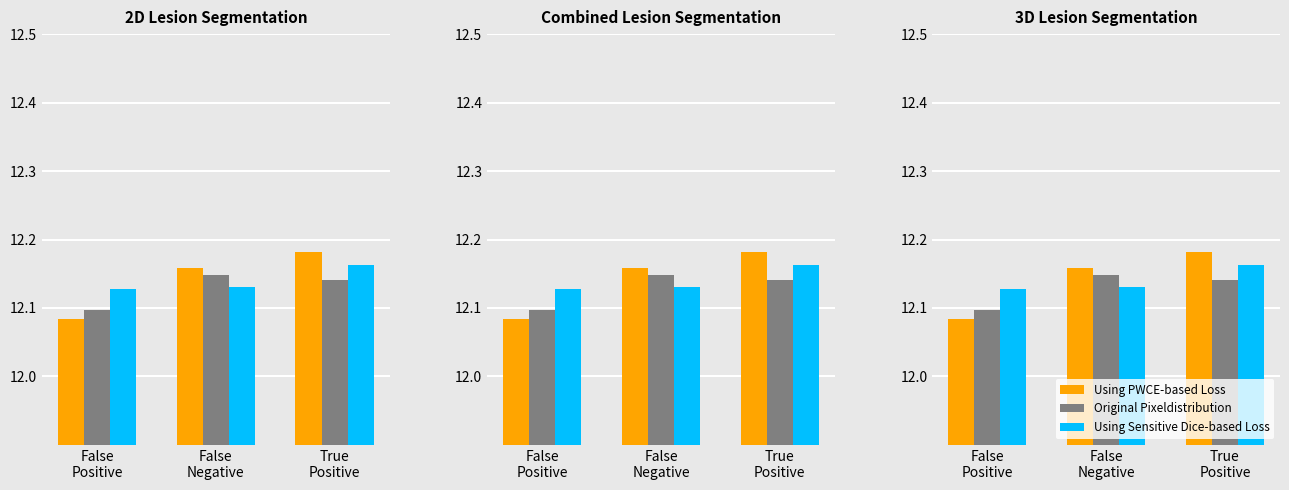

What is the difference between the Original Pixeldistribution values at False
Negative and False
Positive?

0.1